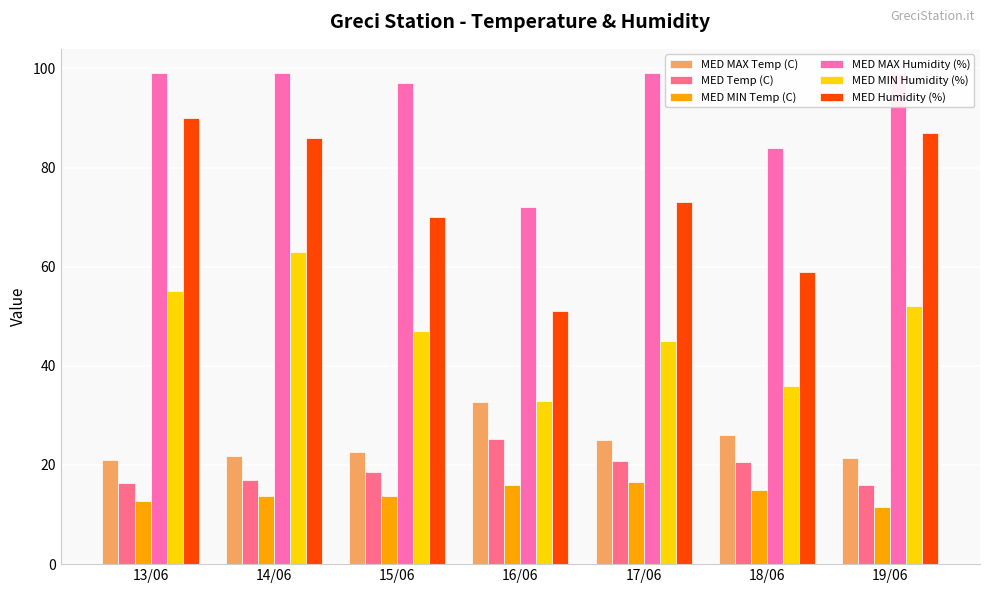

At which label does MED MAX Temp (C) reach its peak?

16/06